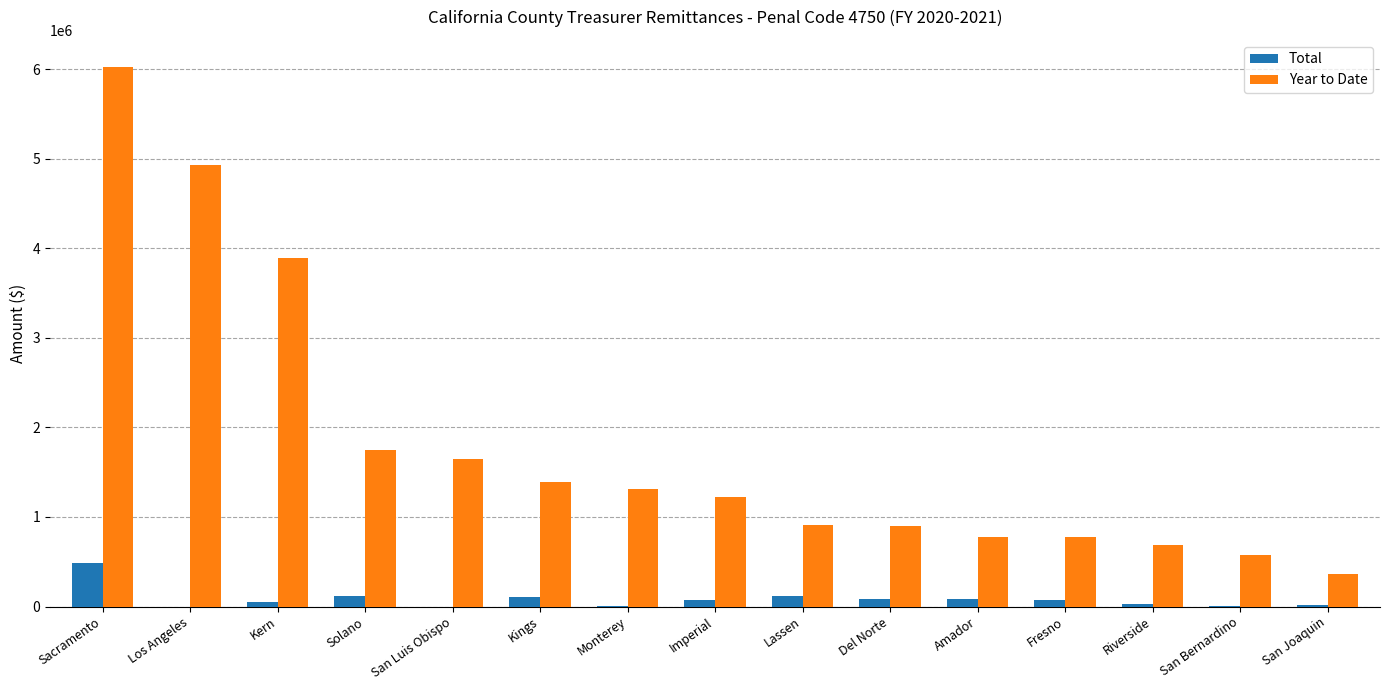

At which label does Total first exceed 68612?

Sacramento